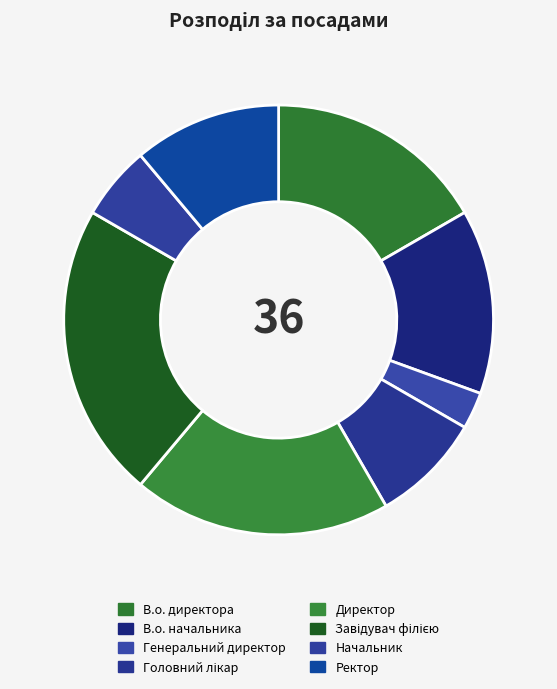

Does Генеральний директор account for over 50% of the chart?

No